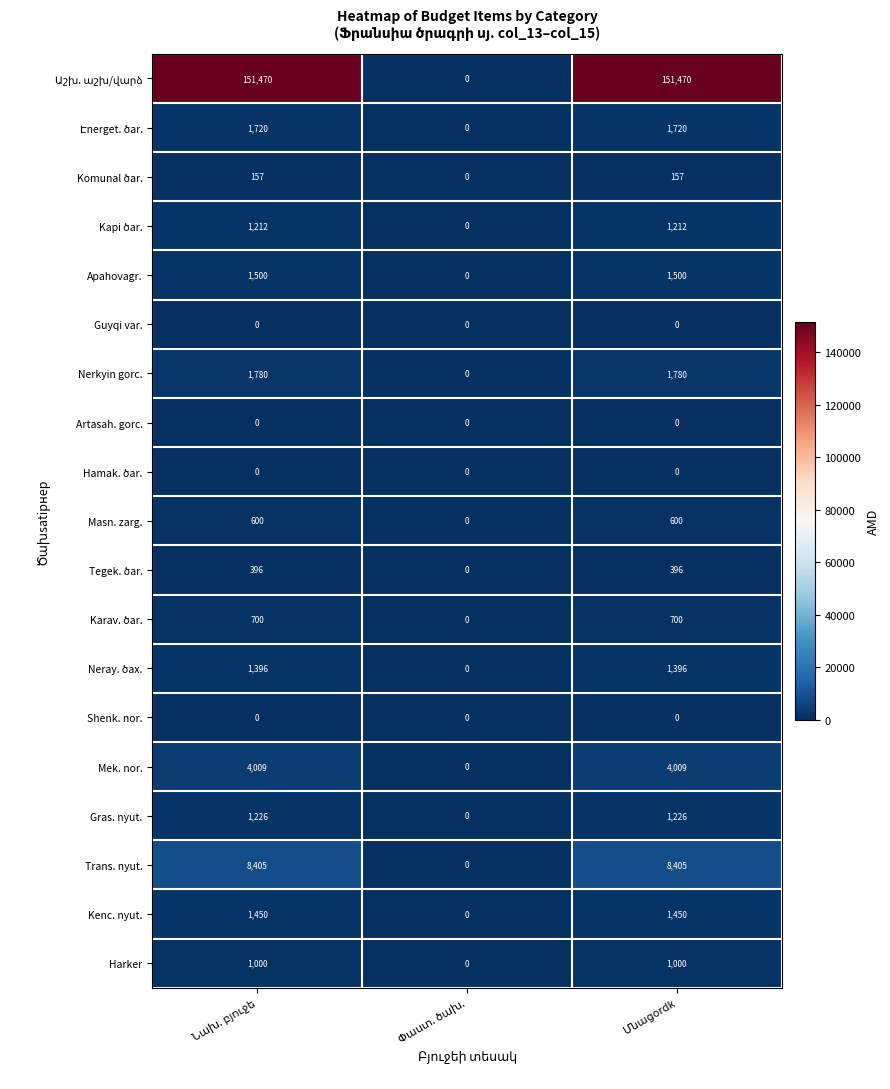

What is the sum of all Kenc. nyut. values?

2900